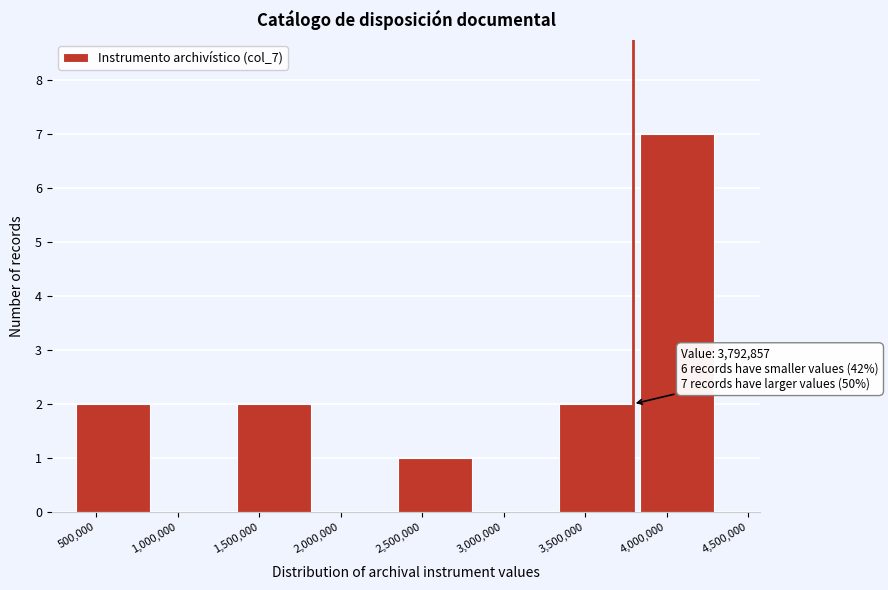

Over which range of the x-axis is the bar tallest?

3850000 to 4350000